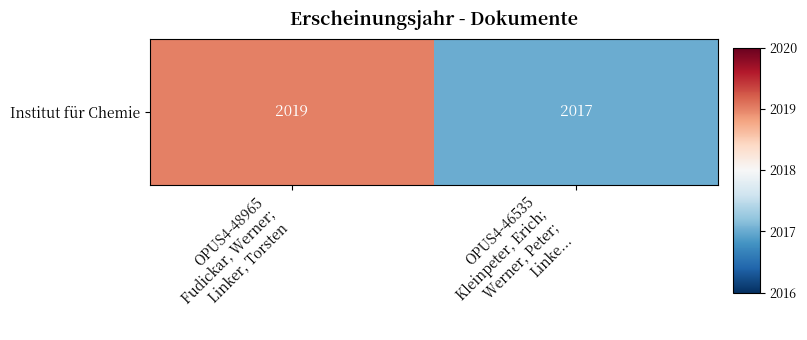

How many series are shown in this chart?

1